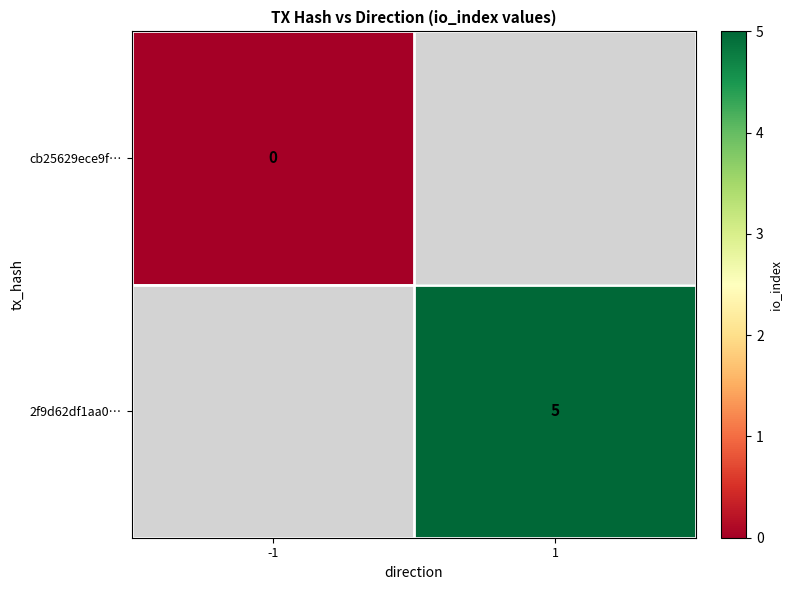

The 2f9d62df1aa0… series shows 3 at 1. True or false?

False